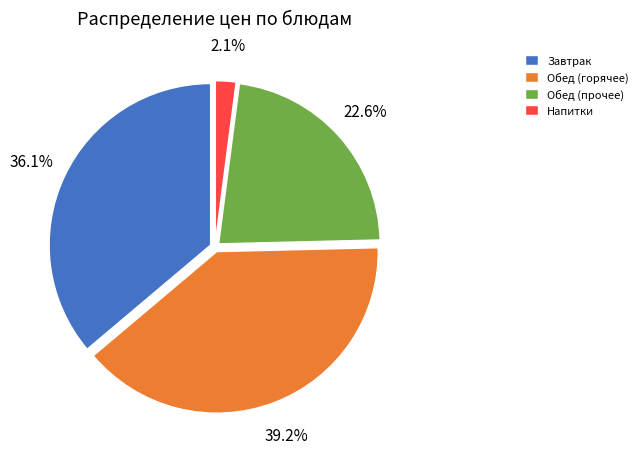

What is the ratio of the value at Обед (горячее) to the value at Обед (прочее)?

1.7